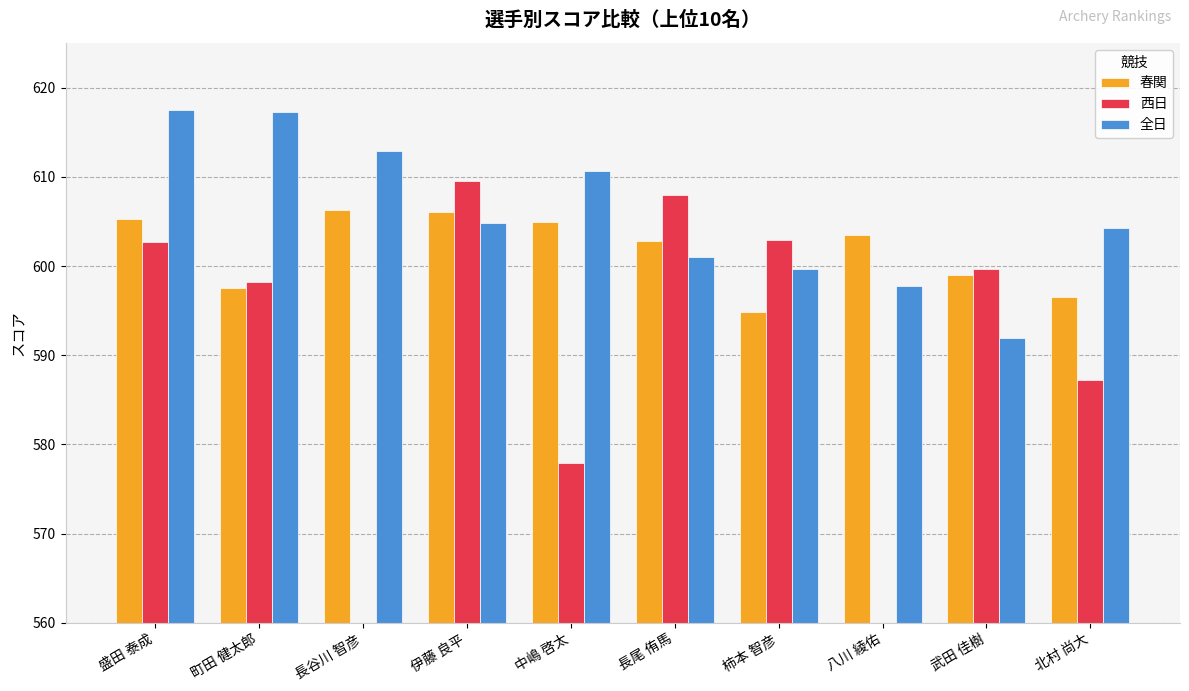

The 春関 series shows 605.3 at 盛田 泰成. True or false?

True